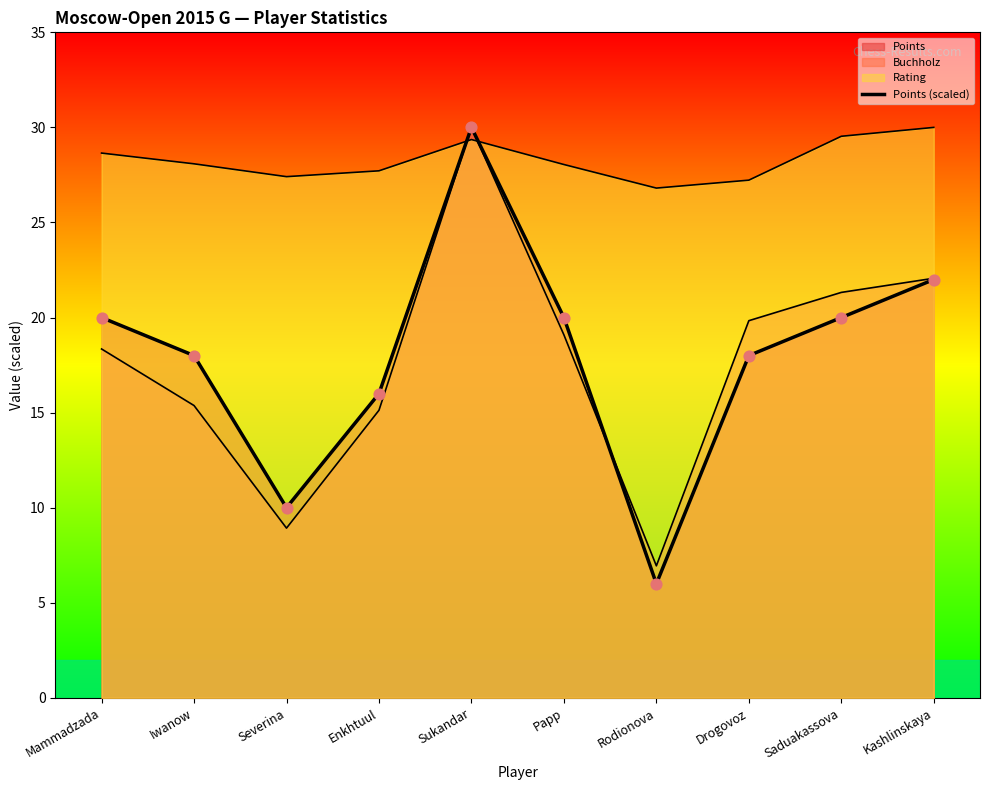

Approximately how many times larger is the value at Sukandar compared to Saduakassova?

1.5